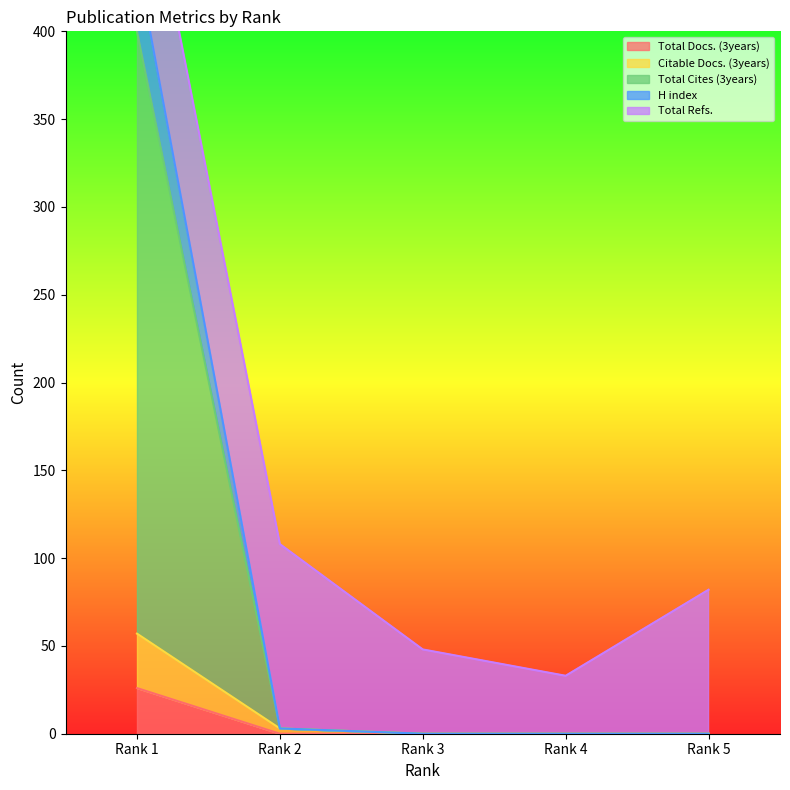

Which series has the largest total across all categories?

Total Cites (3years)